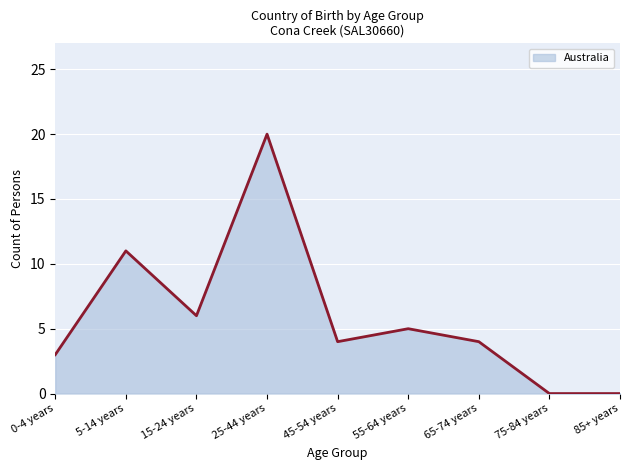

At which category does the chart reach its peak across all series?

25-44 years